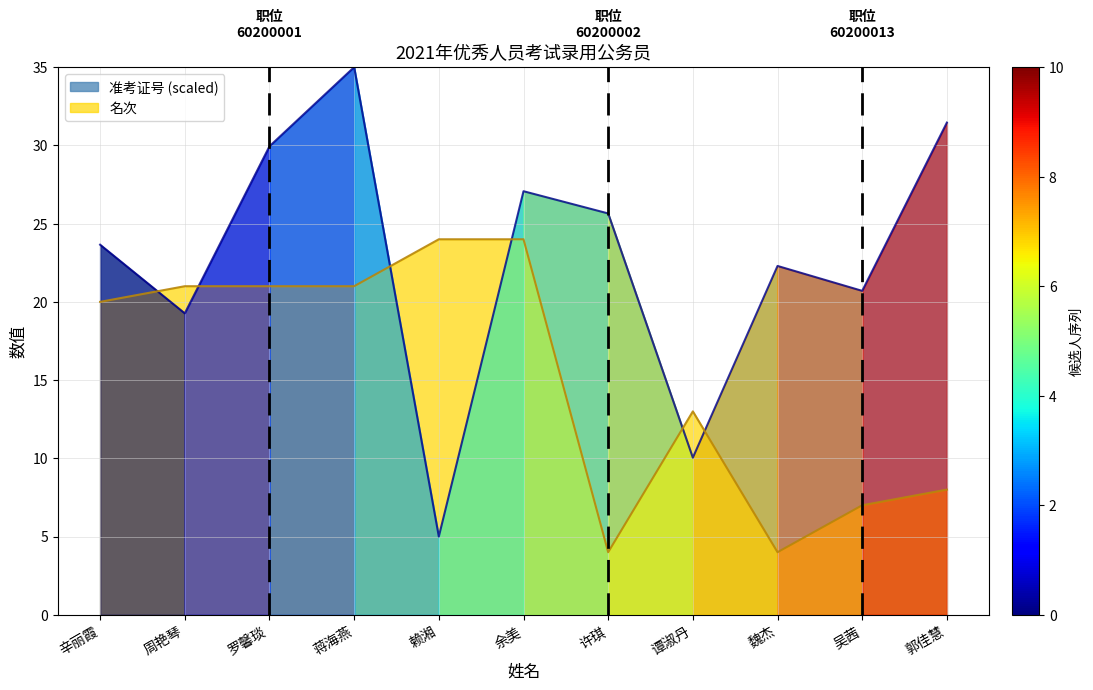

What is the difference between the second highest and second lowest values in the 准考证号 series?

21.4